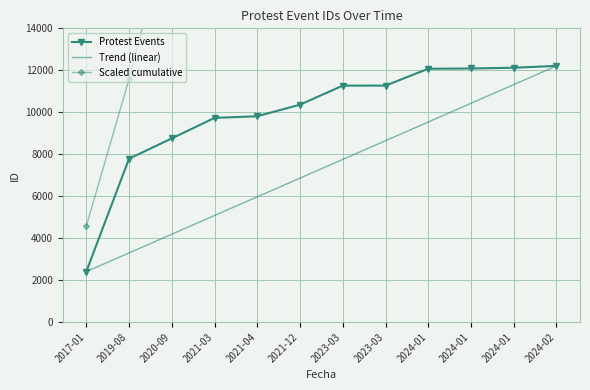

Where does the Scaled cumulative series first go above 56515?

2023-03